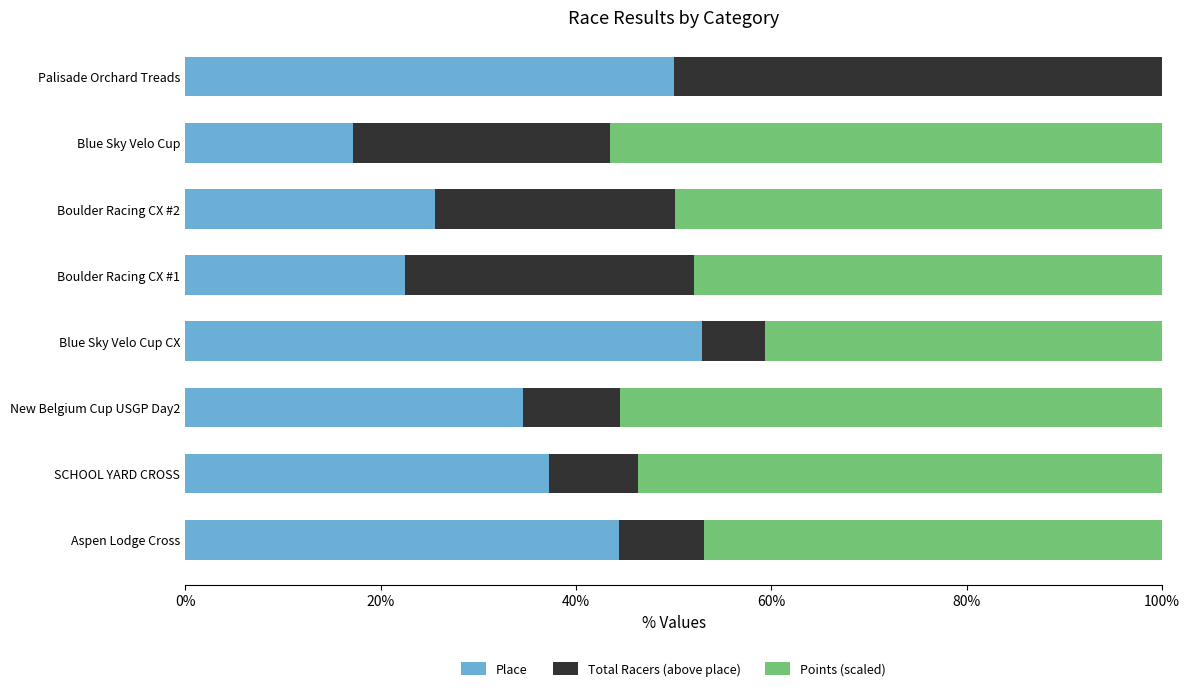

What is the approximate value of Place at Aspen Lodge Cross?

44.4